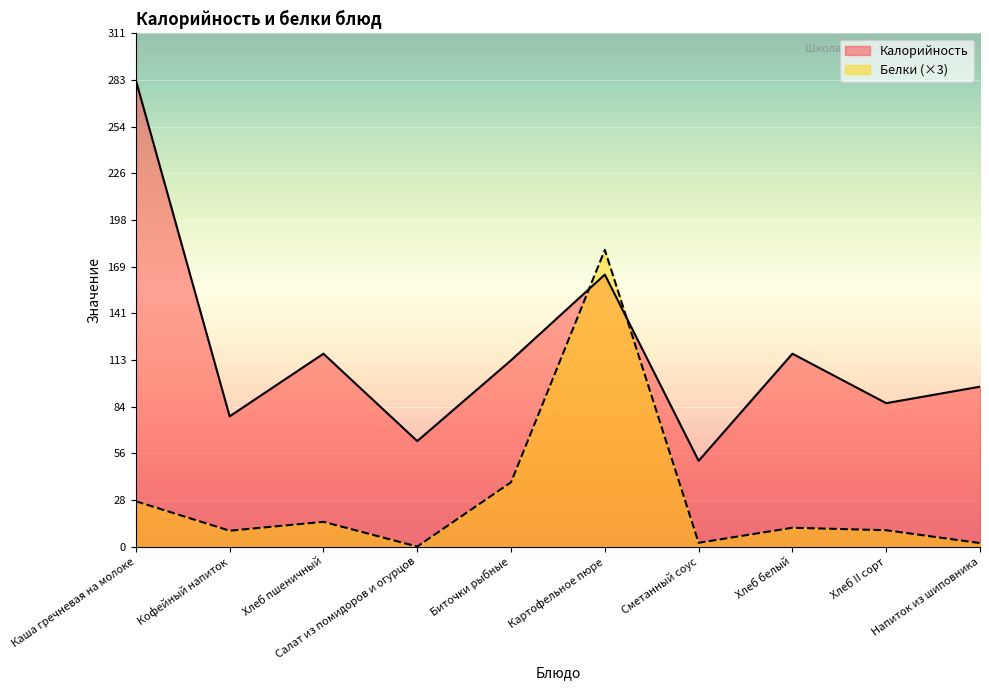

In Белки, how many points are higher than both neighbors (excluding endpoints)?

3